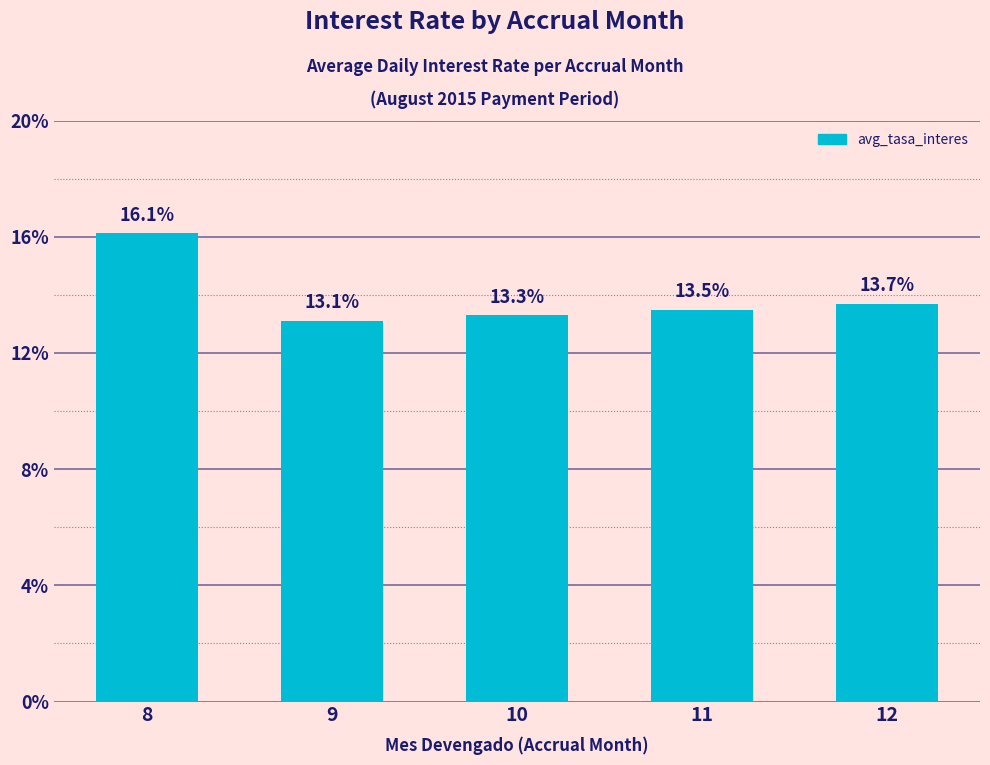

What is the minimum value shown in the chart?

13.1